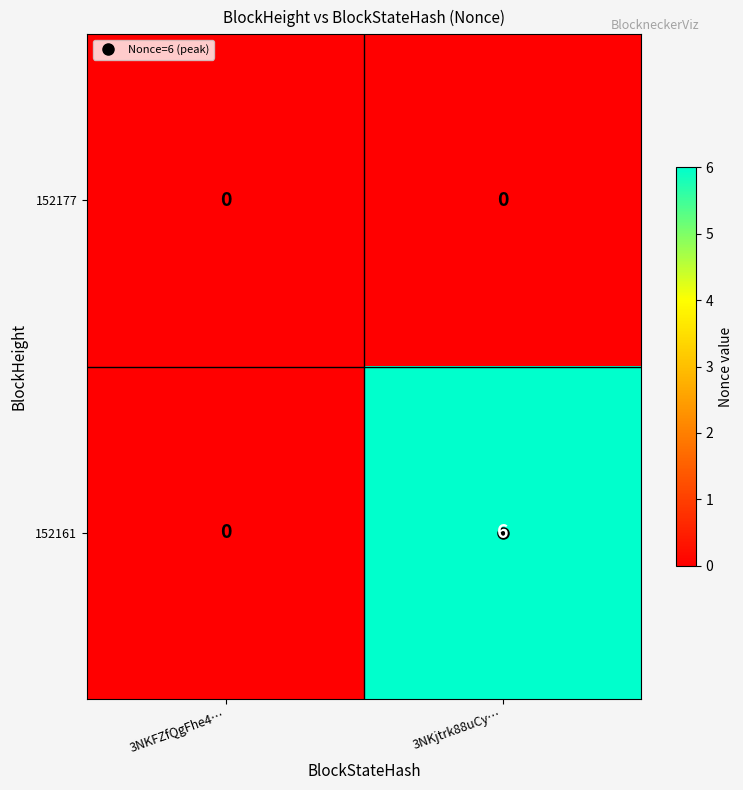

Which series changed the most between 3NKFZfQgFhe4… and 3NKjtrk88uCy…?

152161